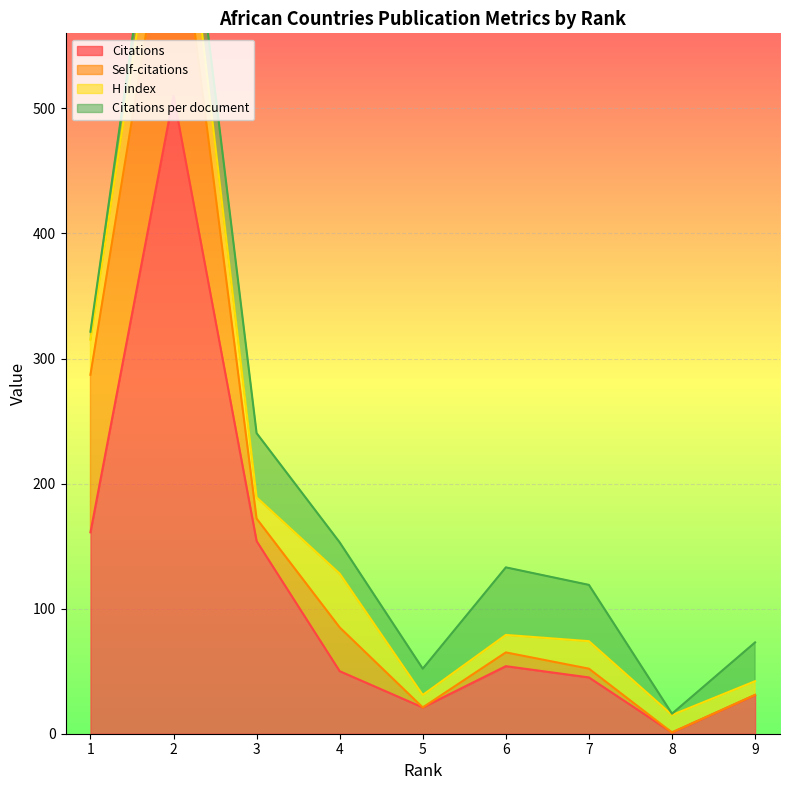

What are all the series names shown in the legend?

Citations, Self-citations, H index, Citations per document